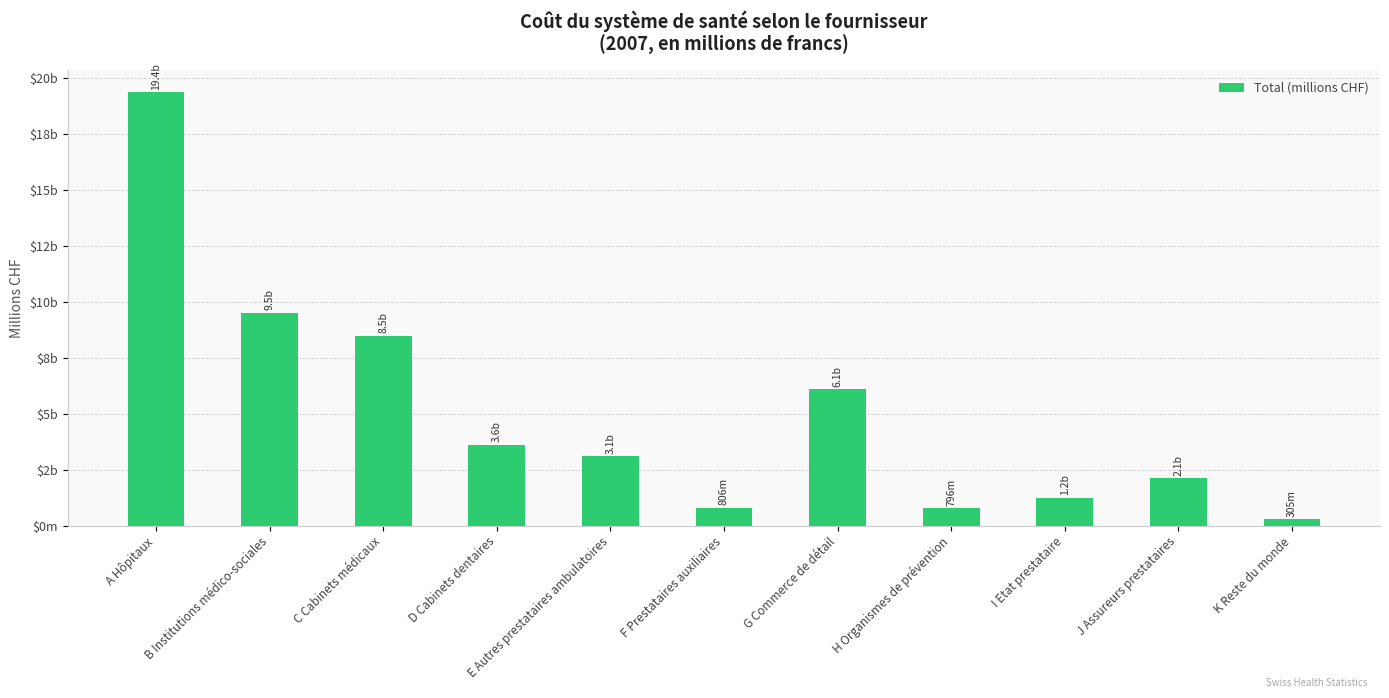

Which label corresponds to the largest value in the chart?

A Hôpitaux